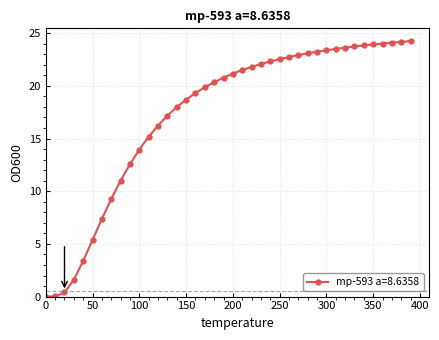

What is the greatest value displayed?

24.3